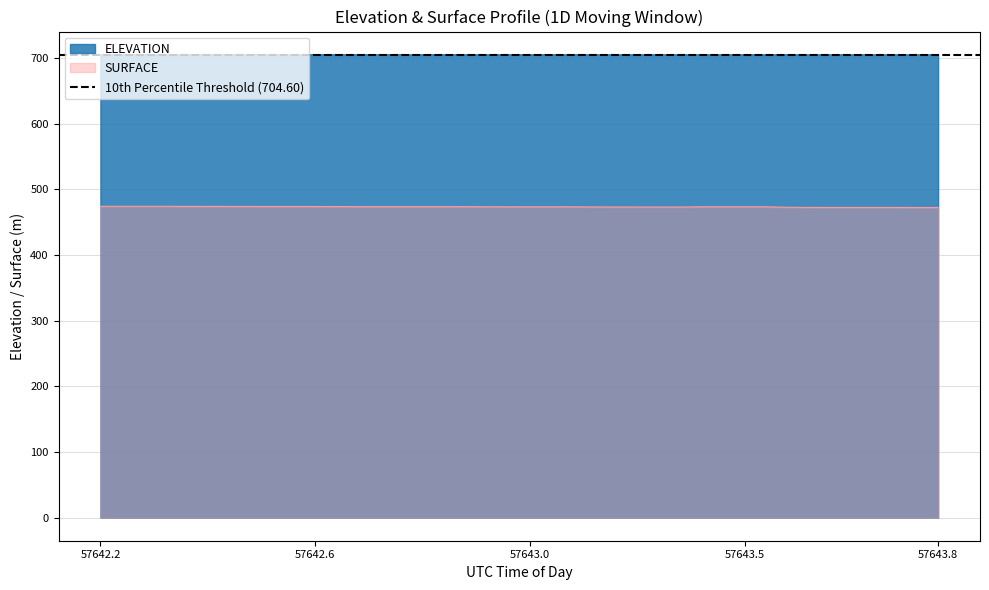

True or false: ELEVATION and SURFACE cross at least once.

False